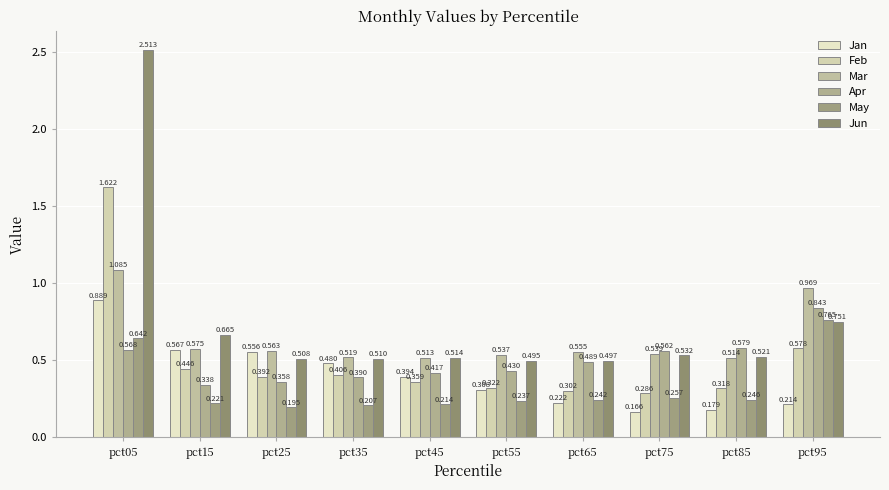

What is the sum of the May values at pct05 and pct35?

0.8